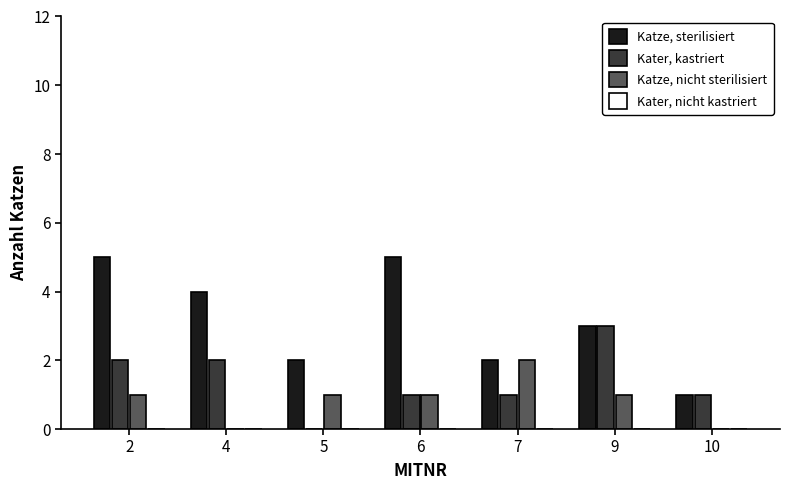

How many categories are shown in the chart?

7